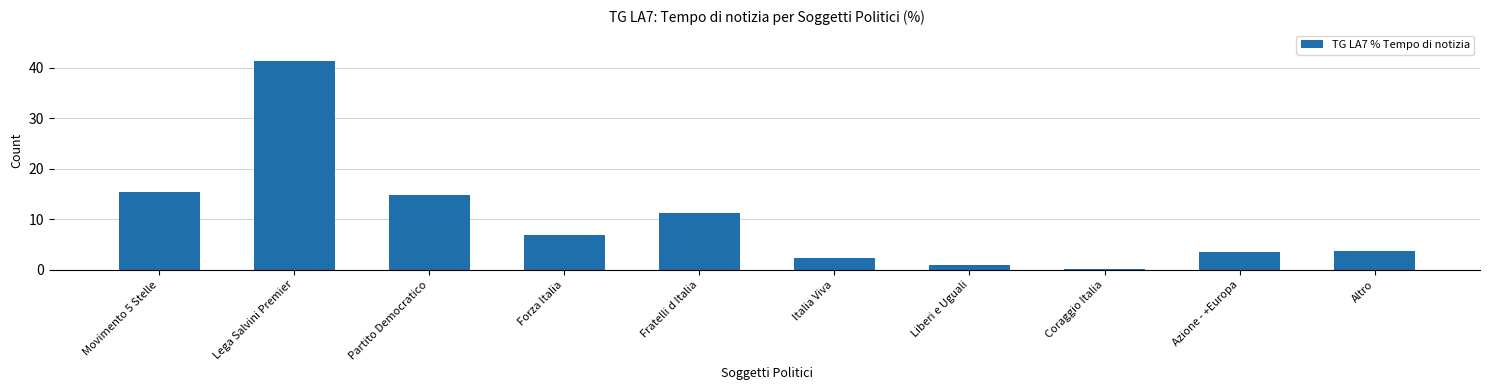

What is the ratio of the value at Azione - +Europa to the value at Altro?

1.0